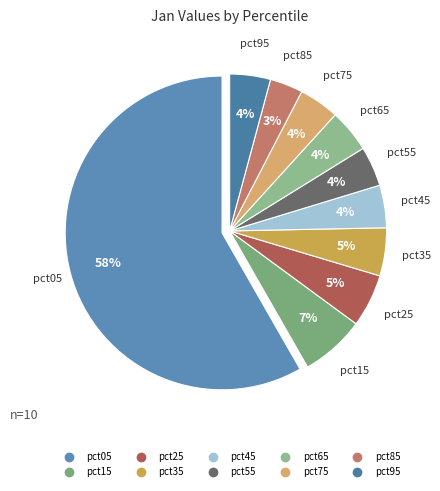

What percentage is the pct85 slice, to the nearest percent?

3%